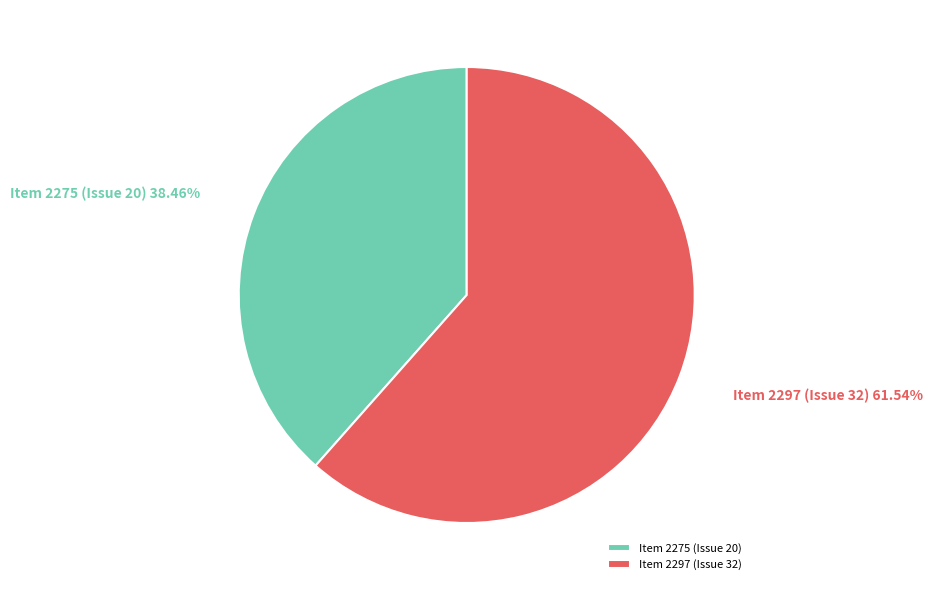

What is the majority slice?

Item 2297 (Issue 32)